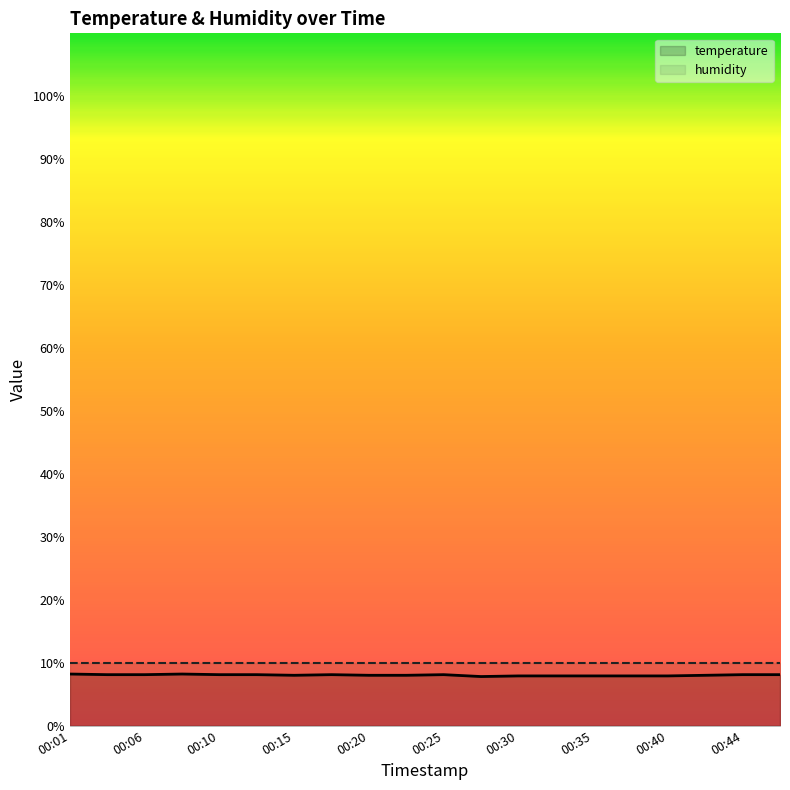

What is the ratio of the value at 00:25 to the value at 00:23?

1.0